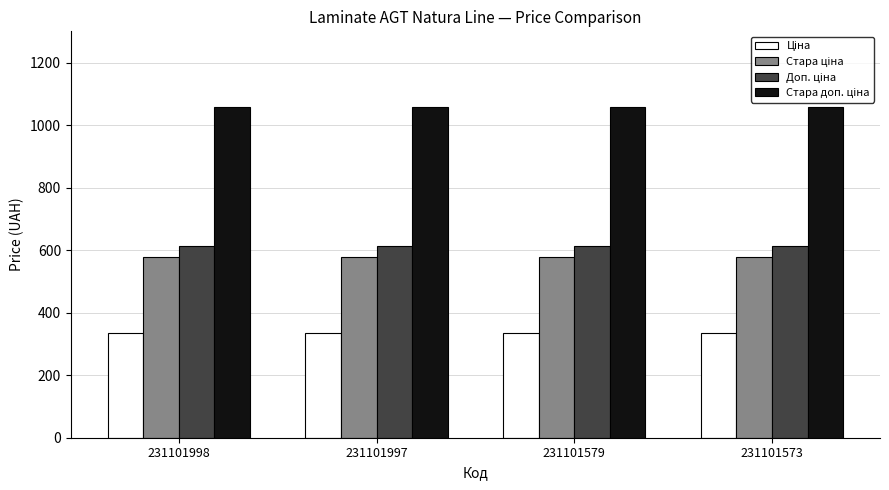

What is the difference between the highest and lowest values at 231101997?

722.8